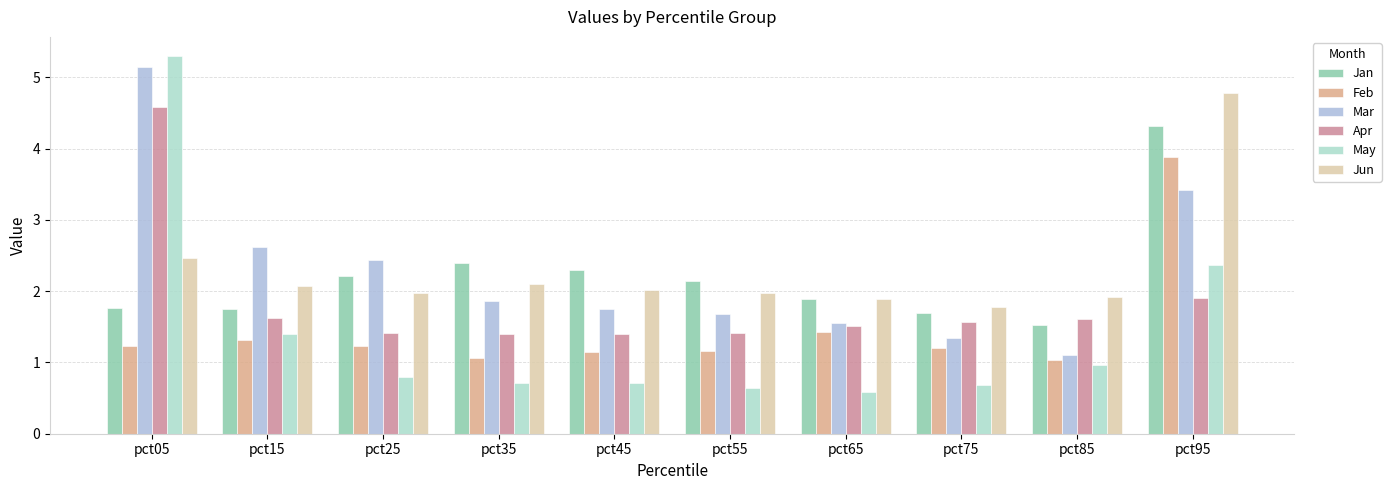

How many groups of bars are there?

10